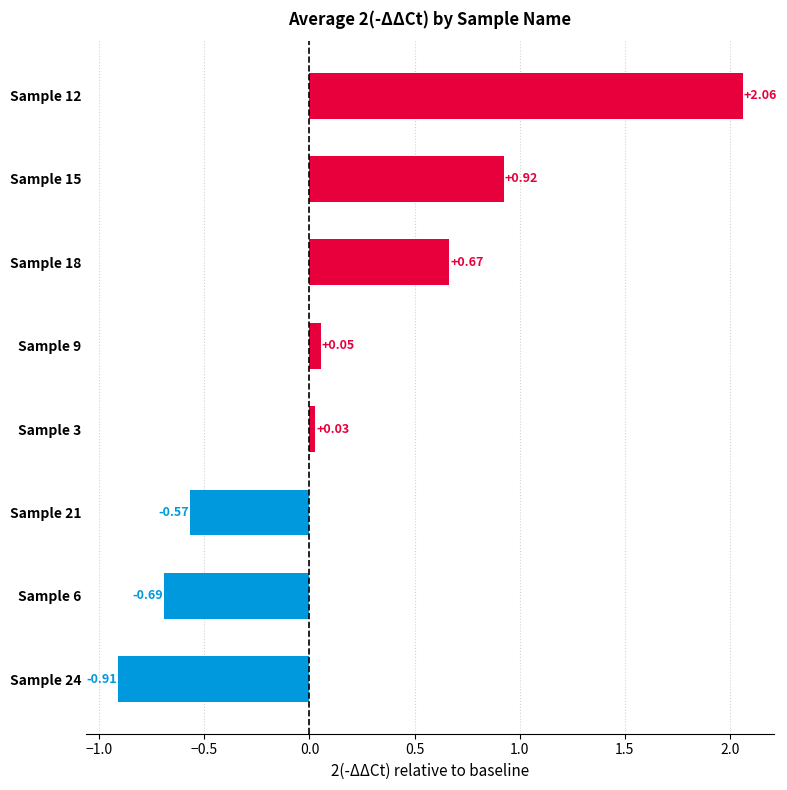

At which category does the chart reach its peak across all series?

Sample 12